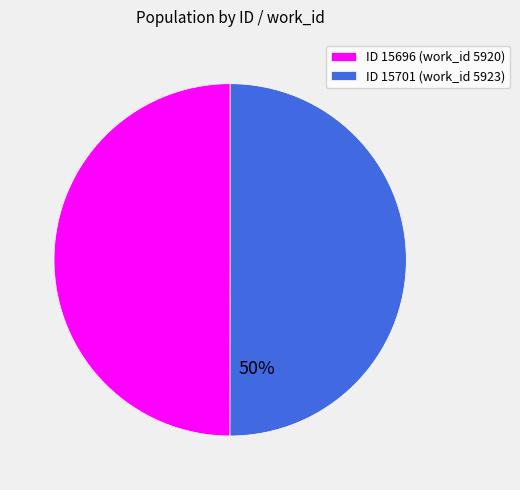

Approximately how many times larger is the value at ID 15696 (work_id 5920) compared to ID 15701 (work_id 5923)?

1.0